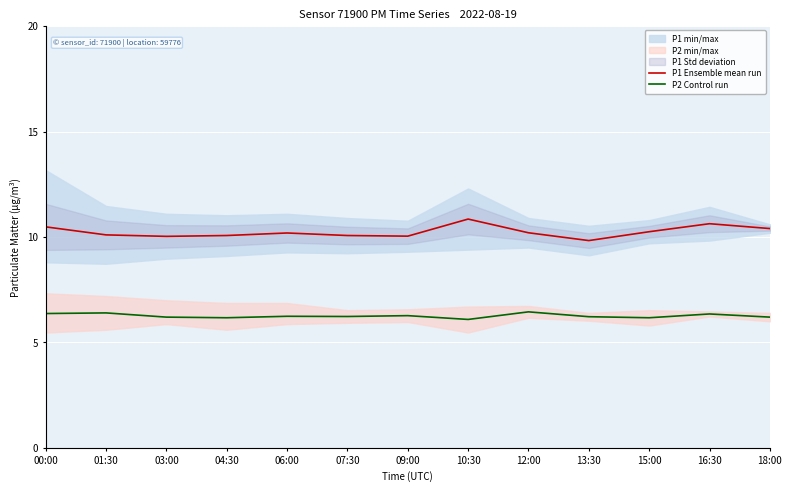

What is the difference between the highest and lowest values at 00:00?

4.1